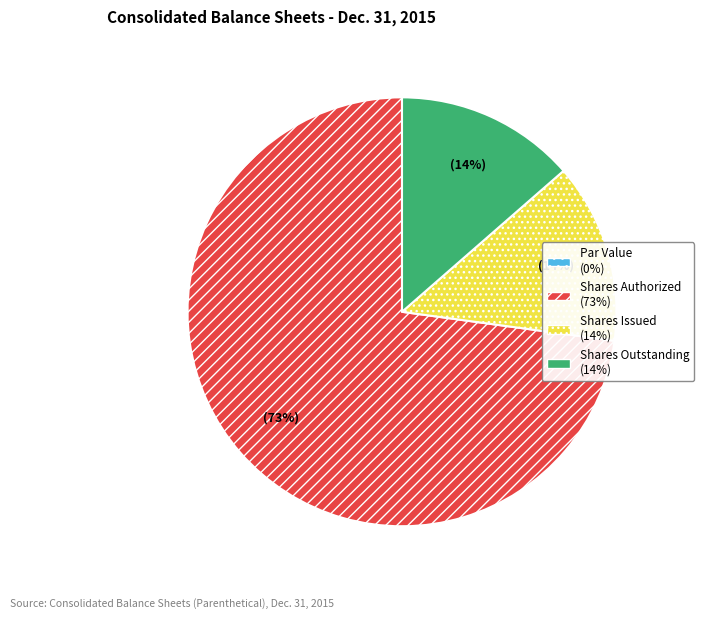

To the nearest percent, what is the average slice percentage?

25%